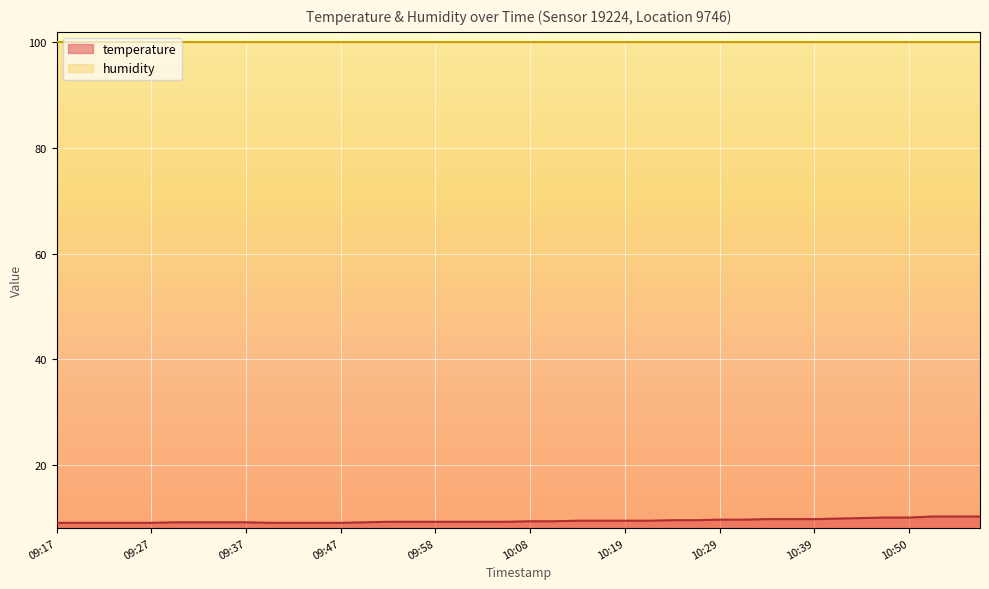

What is the difference between the second highest and minimum values?

1.2